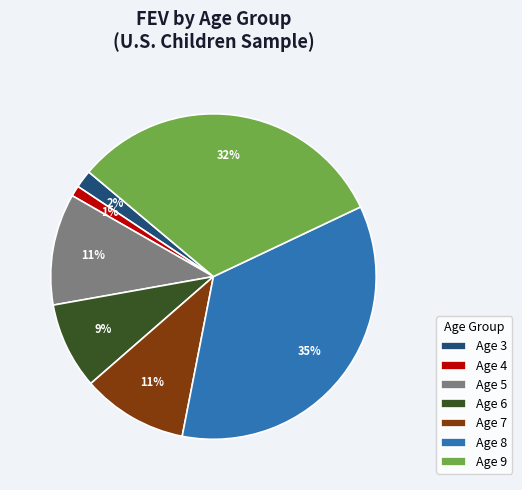

How many segments does this pie chart have?

7